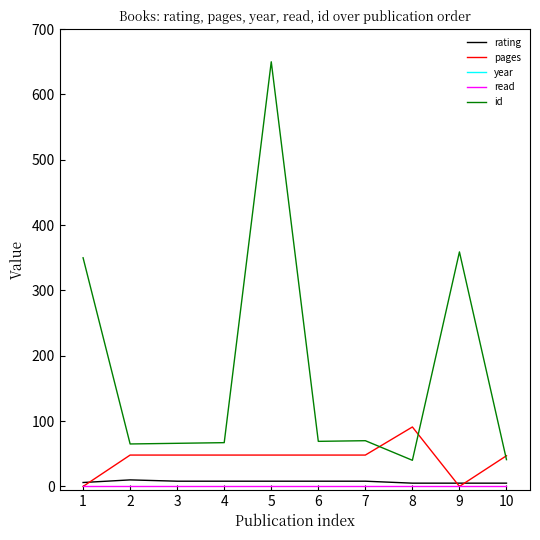

True or false: id and rating cross at least once.

False